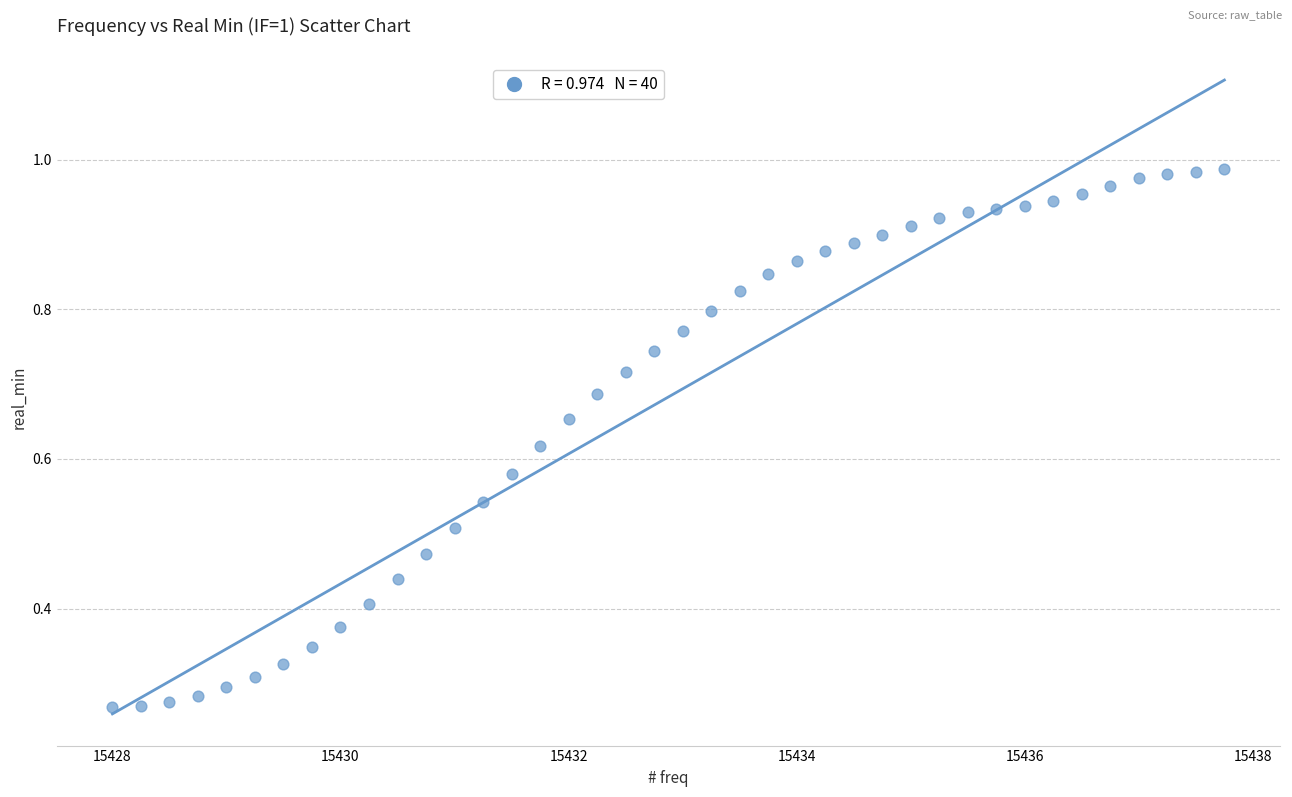

What is the range of X values (max minus min)?

9.8